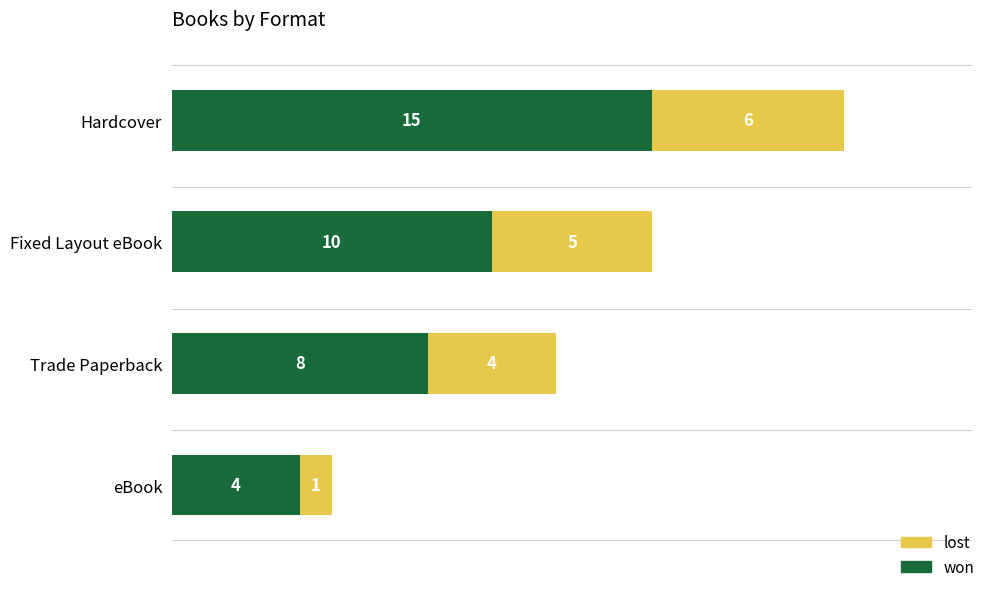

What is the approximate value of won at Hardcover, to the nearest 10?

20